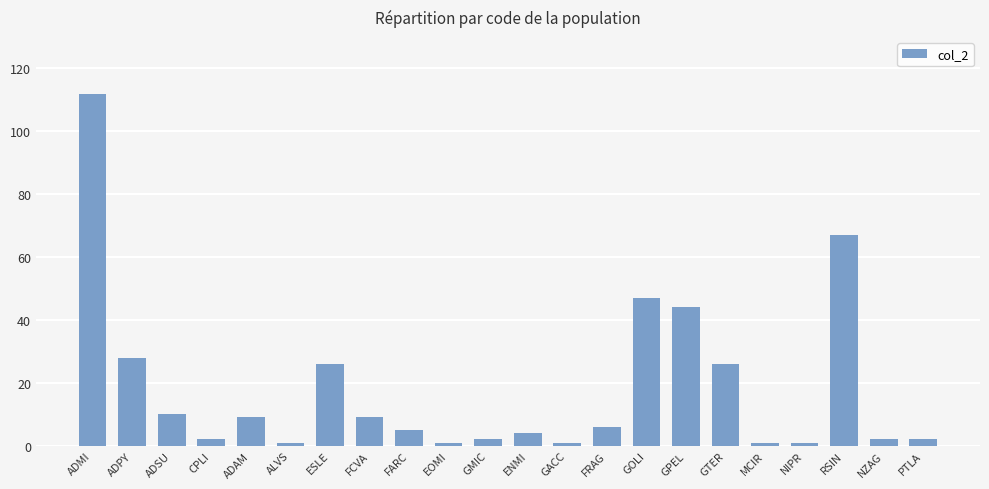

Reading left to right, extract all data points from this chart.

112	28	10	2	9	1	26	9	5	1	2	4	1	6	47	44	26	1	1	67	2	2